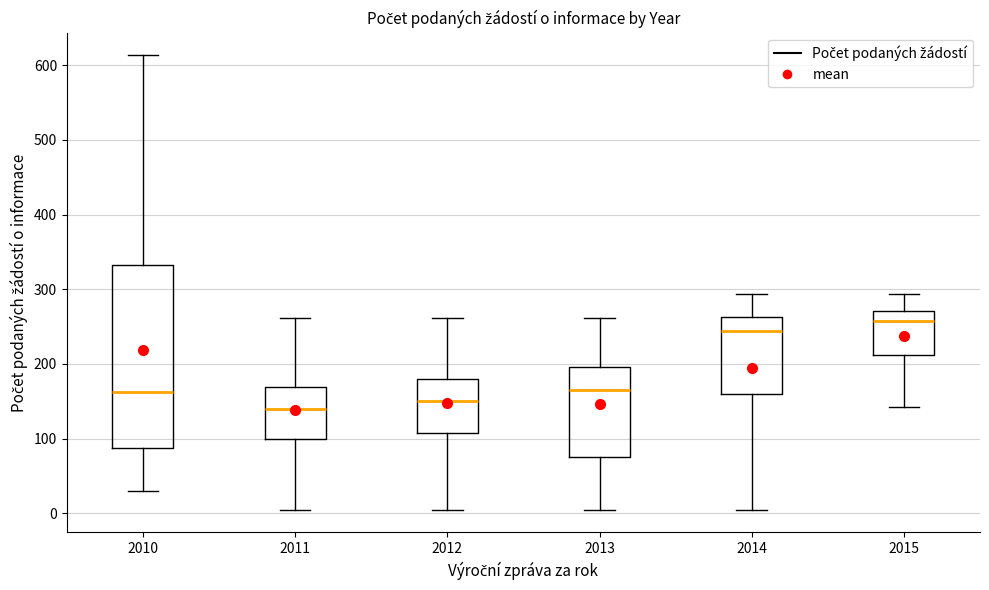

Which box is the tallest, from its lower edge to its upper edge?

2010